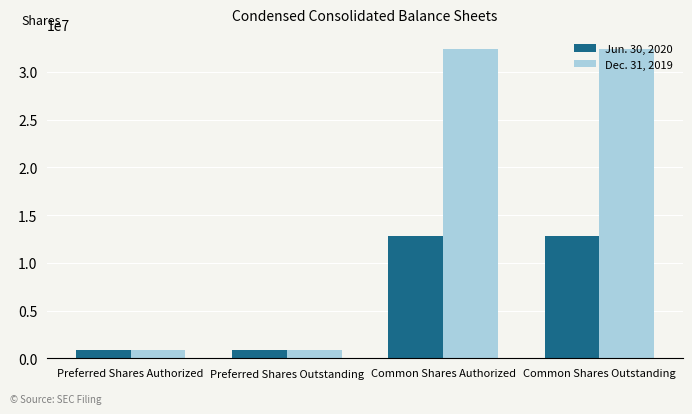

What is the lowest value of the Dec. 31, 2019 series?

832000